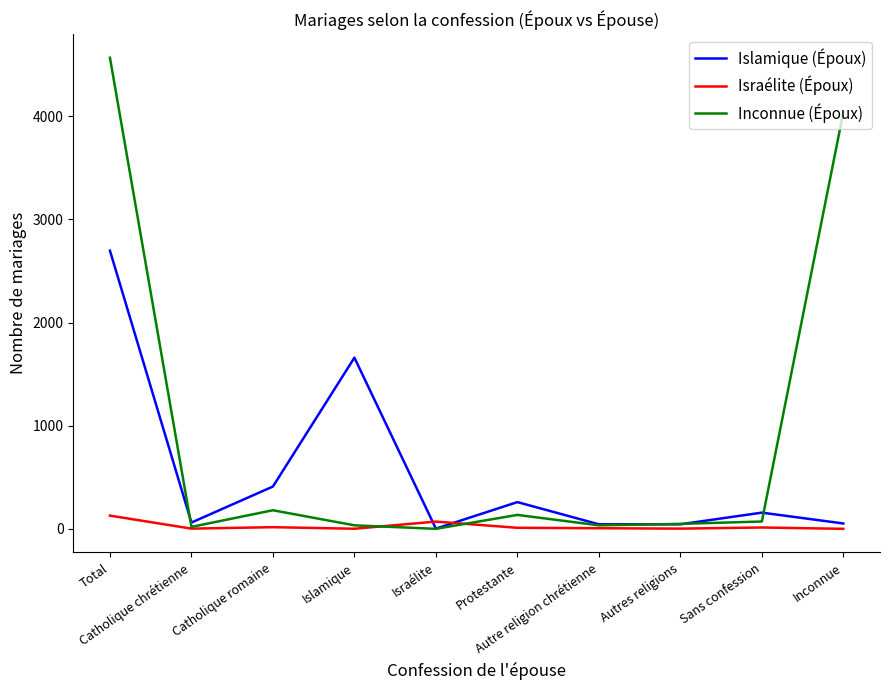

Between Total and Islamique, which series saw the biggest shift?

Inconnue (Époux)